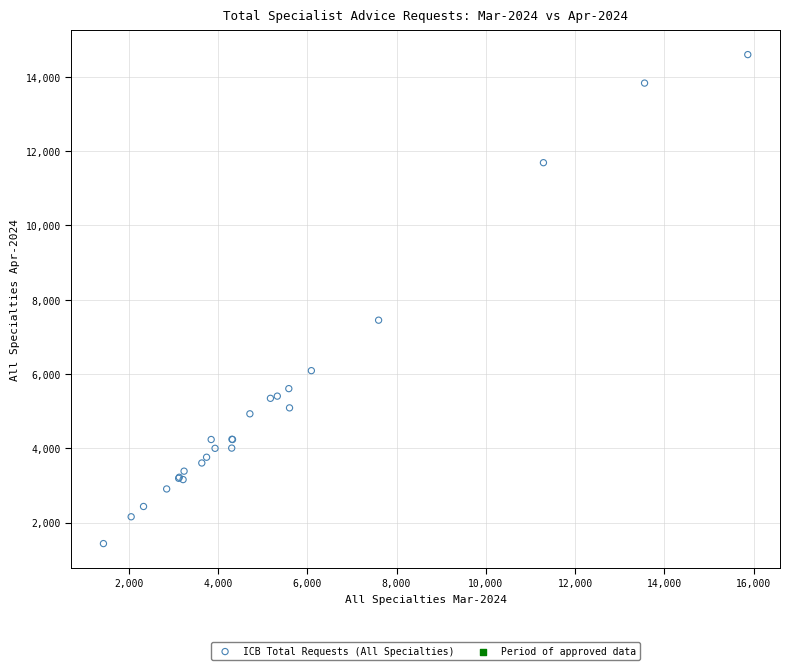

What Y value in the scatter plot is closest to 8015?

7448